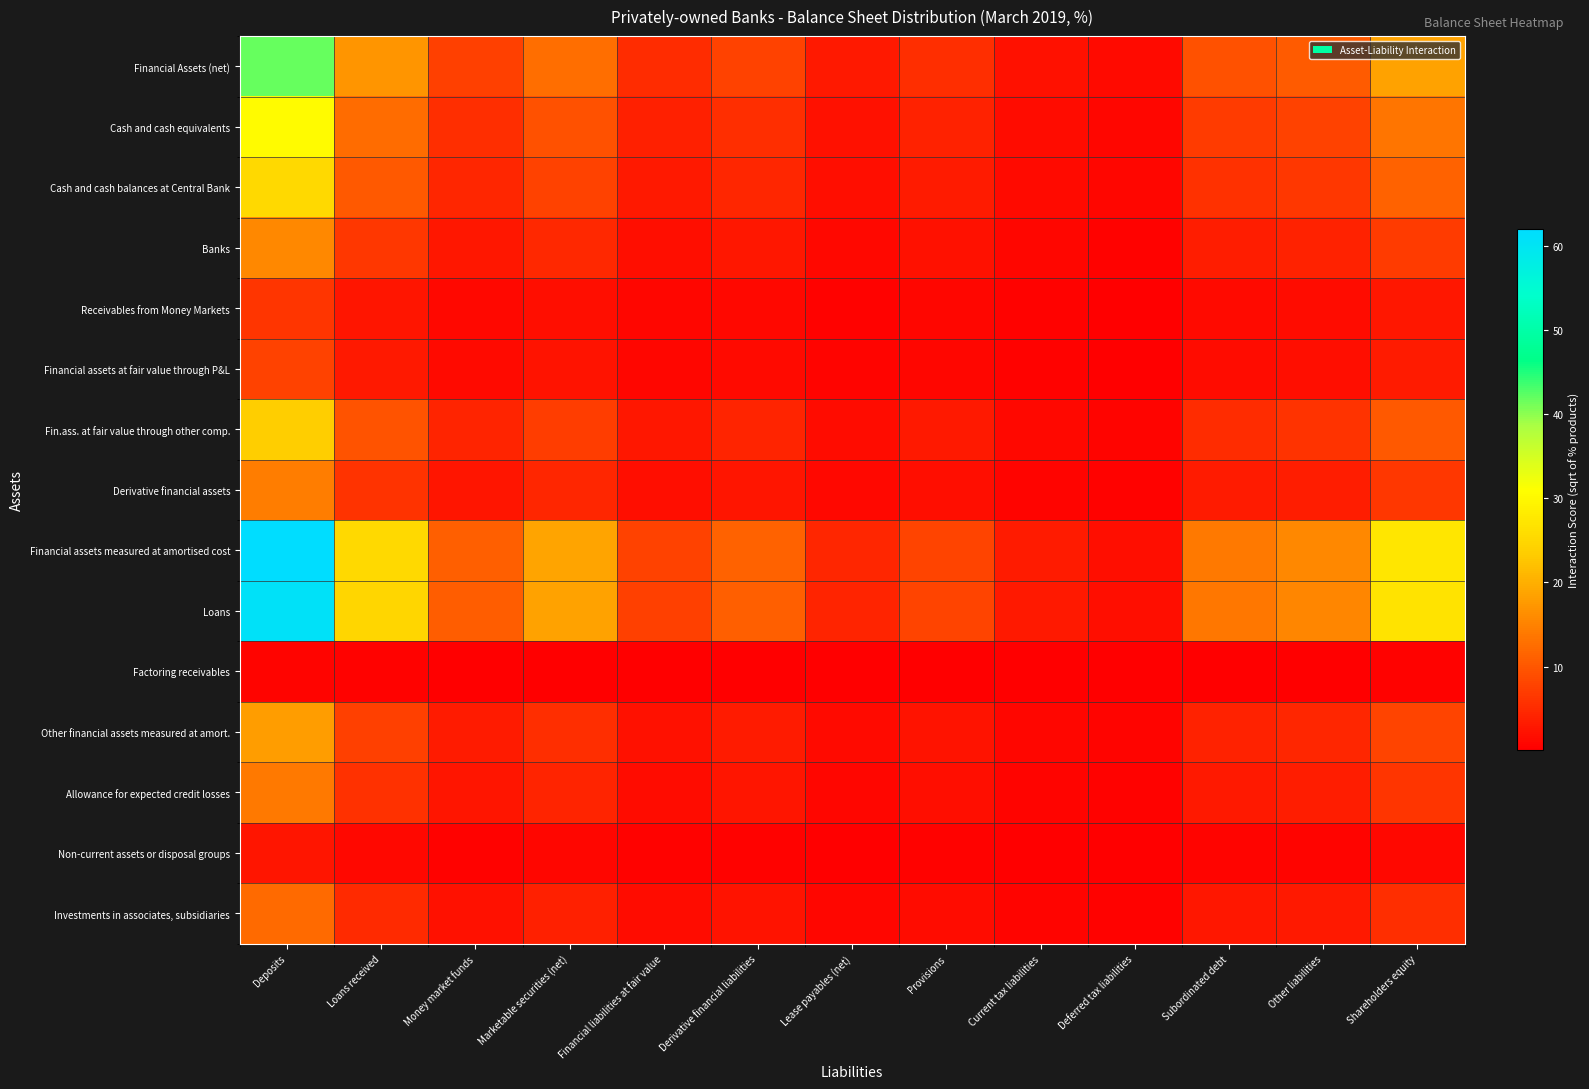

Reading right to left, transcribe all the data shown in this chart.

Financial Assets (net): Shareholders equity=18.4	Other liabilities=10.6	Subordinated debt=9.4	Deferred tax liabilities=1.3	Current tax liabilities=2.2	Provisions=5.4	Lease payables (net)=3.0	Derivative financial liabilities=7.6	Financial liabilities at fair value=5.1	Marketable securities (net)=12.8	Money market funds=7.5	Loans received=17.1	Deposits=41.8
Cash and cash equivalents: Shareholders equity=13.4	Other liabilities=7.7	Subordinated debt=6.8	Deferred tax liabilities=0.9	Current tax liabilities=1.6	Provisions=3.9	Lease payables (net)=2.2	Derivative financial liabilities=5.5	Financial liabilities at fair value=3.7	Marketable securities (net)=9.3	Money market funds=5.4	Loans received=12.5	Deposits=30.5
Cash and cash balances at Central Bank: Shareholders equity=11.2	Other liabilities=6.4	Subordinated debt=5.7	Deferred tax liabilities=0.8	Current tax liabilities=1.3	Provisions=3.3	Lease payables (net)=1.8	Derivative financial liabilities=4.6	Financial liabilities at fair value=3.1	Marketable securities (net)=7.7	Money market funds=4.5	Loans received=10.4	Deposits=25.4
Banks: Shareholders equity=6.9	Other liabilities=4.0	Subordinated debt=3.5	Deferred tax liabilities=0.5	Current tax liabilities=0.8	Provisions=2.0	Lease payables (net)=1.1	Derivative financial liabilities=2.8	Financial liabilities at fair value=1.9	Marketable securities (net)=4.8	Money market funds=2.8	Loans received=6.4	Deposits=15.7
Receivables from Money Markets: Shareholders equity=2.7	Other liabilities=1.5	Subordinated debt=1.4	Deferred tax liabilities=0.2	Current tax liabilities=0.3	Provisions=0.8	Lease payables (net)=0.4	Derivative financial liabilities=1.1	Financial liabilities at fair value=0.7	Marketable securities (net)=1.9	Money market funds=1.1	Loans received=2.5	Deposits=6.1
Financial assets at fair value through P&L: Shareholders equity=3.4	Other liabilities=1.9	Subordinated debt=1.7	Deferred tax liabilities=0.2	Current tax liabilities=0.4	Provisions=1.0	Lease payables (net)=0.5	Derivative financial liabilities=1.4	Financial liabilities at fair value=0.9	Marketable securities (net)=2.3	Money market funds=1.4	Loans received=3.1	Deposits=7.6
Fin.ass. at fair value through other comp.: Shareholders equity=10.4	Other liabilities=6.0	Subordinated debt=5.3	Deferred tax liabilities=0.7	Current tax liabilities=1.2	Provisions=3.0	Lease payables (net)=1.7	Derivative financial liabilities=4.3	Financial liabilities at fair value=2.9	Marketable securities (net)=7.2	Money market funds=4.2	Loans received=9.7	Deposits=23.6
Derivative financial assets: Shareholders equity=6.3	Other liabilities=3.6	Subordinated debt=3.2	Deferred tax liabilities=0.4	Current tax liabilities=0.7	Provisions=1.9	Lease payables (net)=1.0	Derivative financial liabilities=2.6	Financial liabilities at fair value=1.8	Marketable securities (net)=4.4	Money market funds=2.6	Loans received=5.9	Deposits=14.4
Financial assets measured at amortised cost: Shareholders equity=27.3	Other liabilities=15.7	Subordinated debt=13.9	Deferred tax liabilities=1.9	Current tax liabilities=3.2	Provisions=8.0	Lease payables (net)=4.4	Derivative financial liabilities=11.3	Financial liabilities at fair value=7.6	Marketable securities (net)=18.9	Money market funds=11.1	Loans received=25.4	Deposits=62.0
Loans: Shareholders equity=26.8	Other liabilities=15.4	Subordinated debt=13.6	Deferred tax liabilities=1.9	Current tax liabilities=3.1	Provisions=7.8	Lease payables (net)=4.3	Derivative financial liabilities=11.1	Financial liabilities at fair value=7.5	Marketable securities (net)=18.6	Money market funds=10.9	Loans received=24.9	Deposits=60.9
Factoring receivables: Shareholders equity=0.3	Other liabilities=0.2	Subordinated debt=0.2	Deferred tax liabilities=0.0	Current tax liabilities=0.0	Provisions=0.1	Lease payables (net)=0.1	Derivative financial liabilities=0.1	Financial liabilities at fair value=0.1	Marketable securities (net)=0.2	Money market funds=0.1	Loans received=0.3	Deposits=0.7
Other financial assets measured at amort.: Shareholders equity=7.9	Other liabilities=4.5	Subordinated debt=4.0	Deferred tax liabilities=0.5	Current tax liabilities=0.9	Provisions=2.3	Lease payables (net)=1.3	Derivative financial liabilities=3.3	Financial liabilities at fair value=2.2	Marketable securities (net)=5.5	Money market funds=3.2	Loans received=7.3	Deposits=17.9
Allowance for expected credit losses: Shareholders equity=6.1	Other liabilities=3.5	Subordinated debt=3.1	Deferred tax liabilities=0.4	Current tax liabilities=0.7	Provisions=1.8	Lease payables (net)=1.0	Derivative financial liabilities=2.5	Financial liabilities at fair value=1.7	Marketable securities (net)=4.2	Money market funds=2.5	Loans received=5.7	Deposits=13.8
Non-current assets or disposal groups: Shareholders equity=1.2	Other liabilities=0.7	Subordinated debt=0.6	Deferred tax liabilities=0.1	Current tax liabilities=0.1	Provisions=0.3	Lease payables (net)=0.2	Derivative financial liabilities=0.5	Financial liabilities at fair value=0.3	Marketable securities (net)=0.8	Money market funds=0.5	Loans received=1.1	Deposits=2.6
Investments in associates, subsidiaries: Shareholders equity=5.4	Other liabilities=3.1	Subordinated debt=2.7	Deferred tax liabilities=0.4	Current tax liabilities=0.6	Provisions=1.6	Lease payables (net)=0.9	Derivative financial liabilities=2.2	Financial liabilities at fair value=1.5	Marketable securities (net)=3.7	Money market funds=2.2	Loans received=5.0	Deposits=12.2